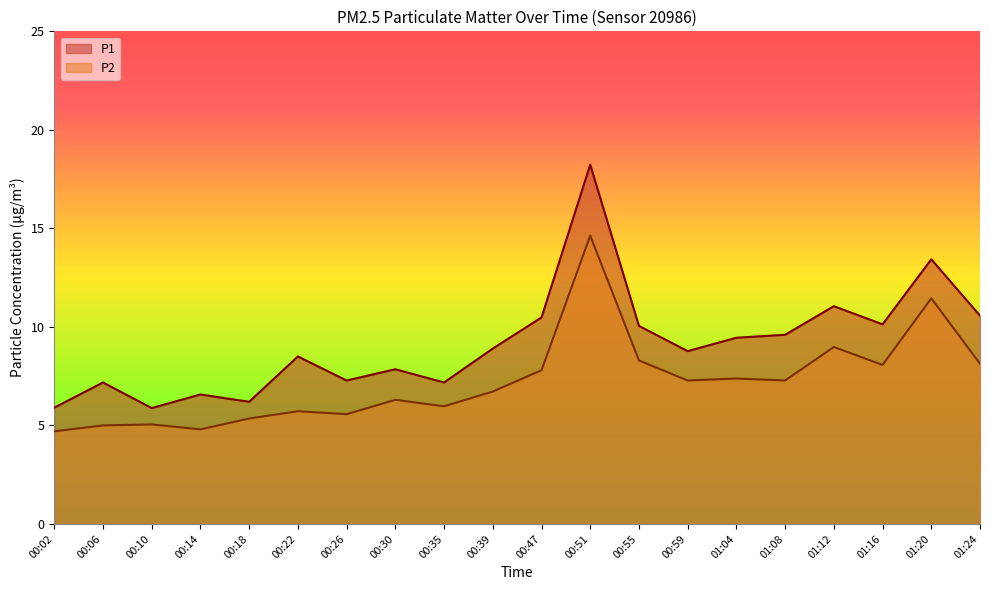

Which series has the largest total across all categories?

P1